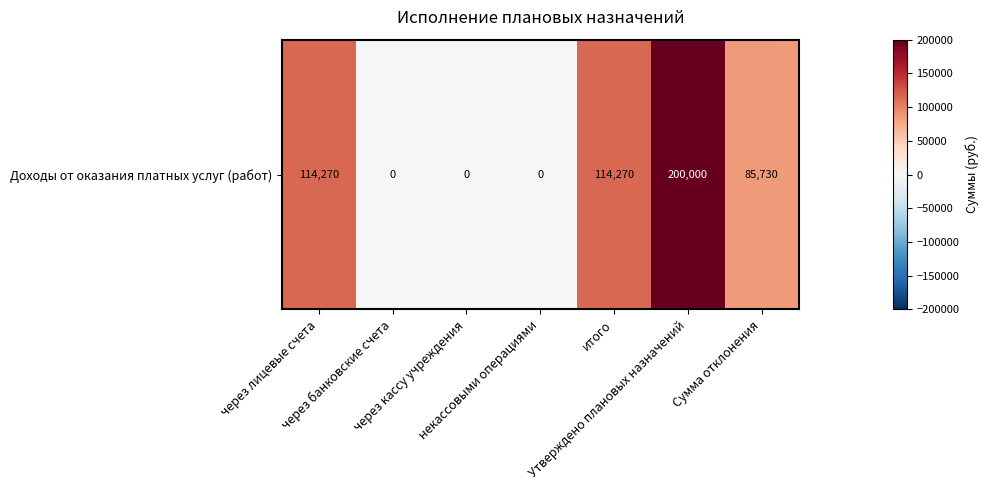

The value at итого is 114270. True or false?

True